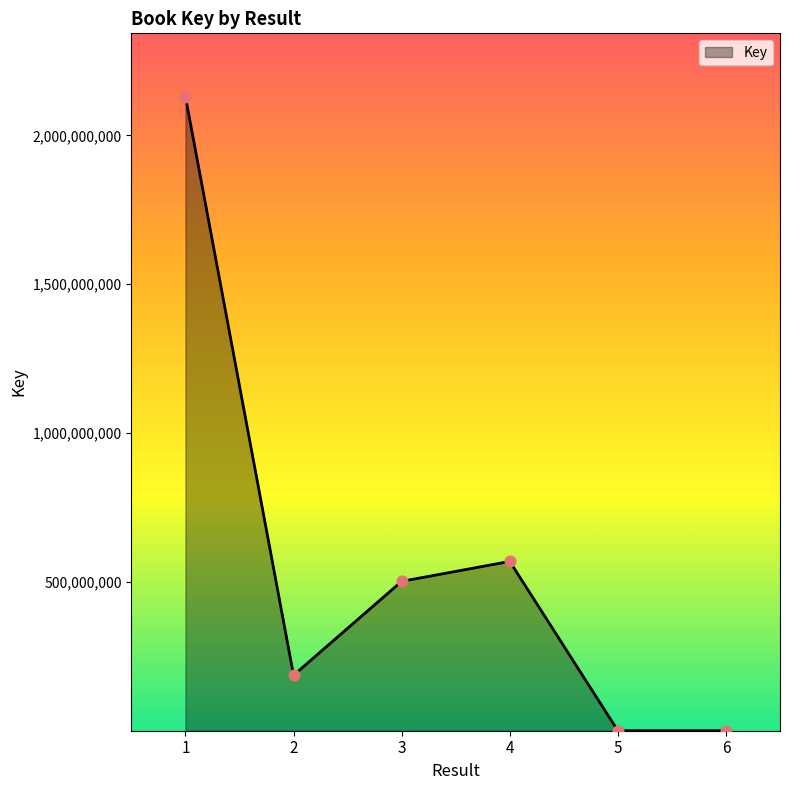

What is the ratio of the value at 4 to the value at 6?

1808.1